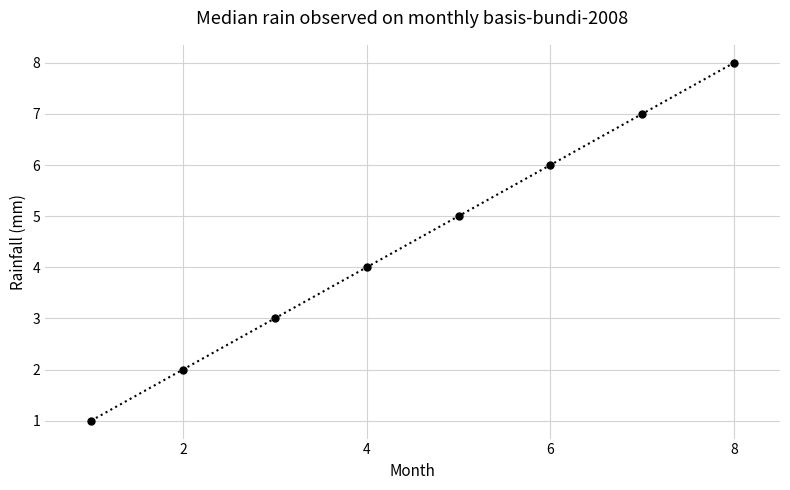

True or false: there are more than 2 points higher than both neighbors.

False